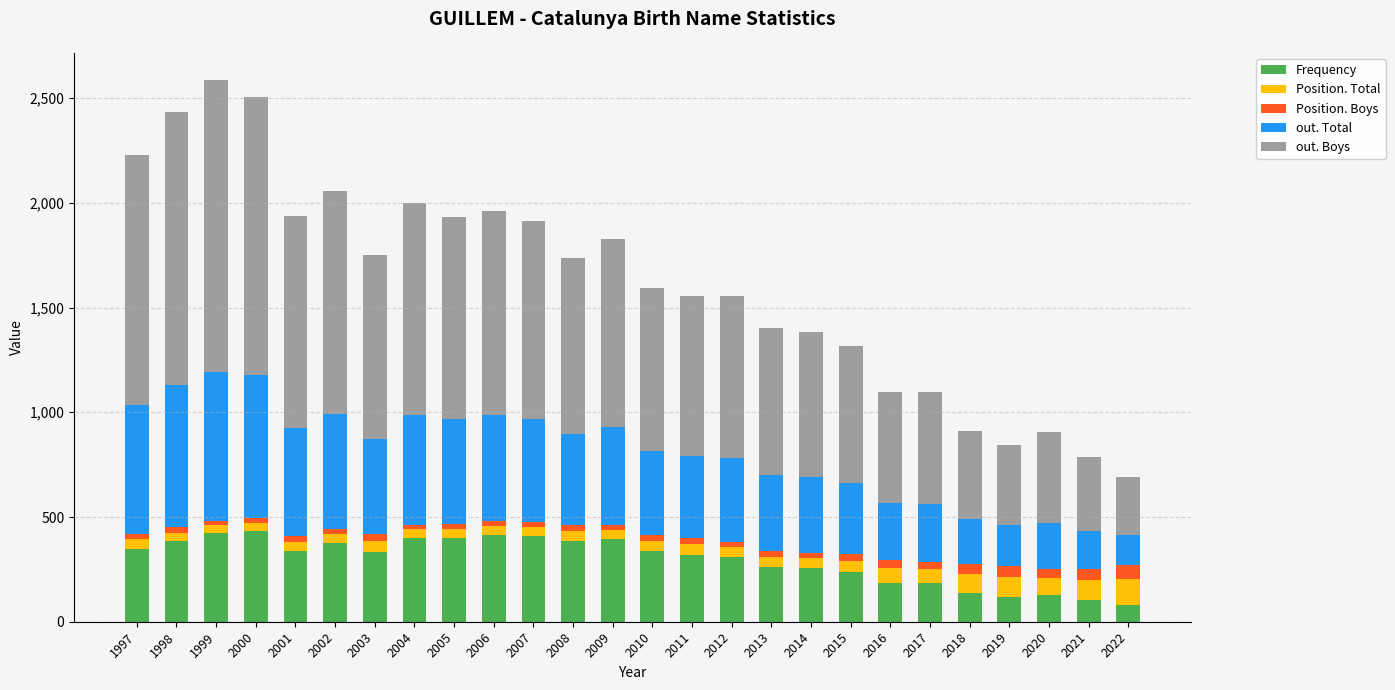

What is the average value of the Frequency series?

296